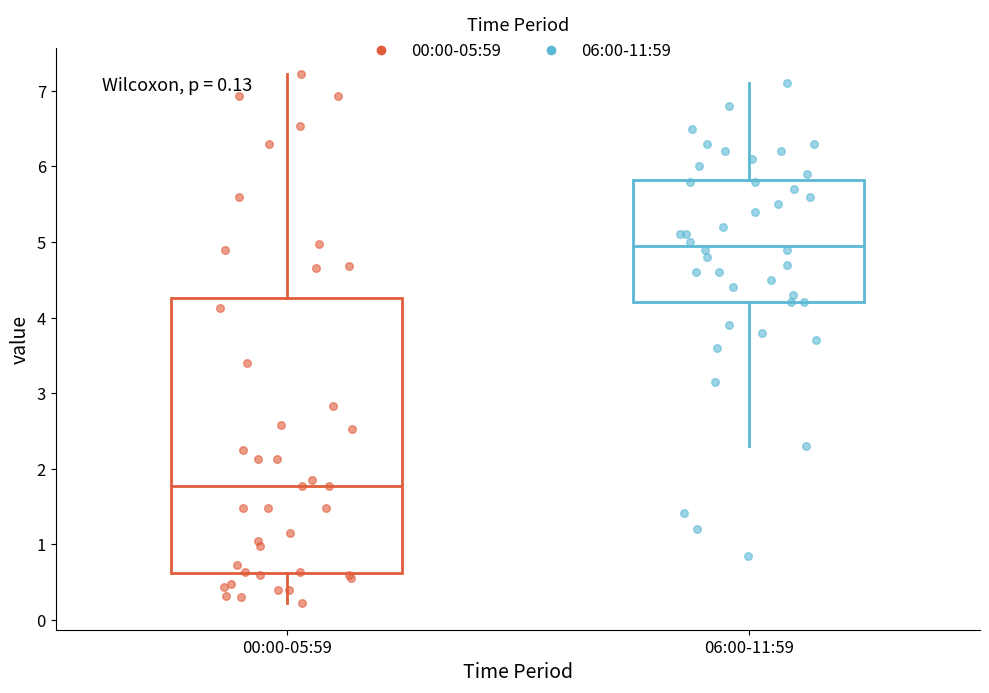

Comparing the boxes themselves (not the whiskers), which one is the tallest?

00:00-05:59